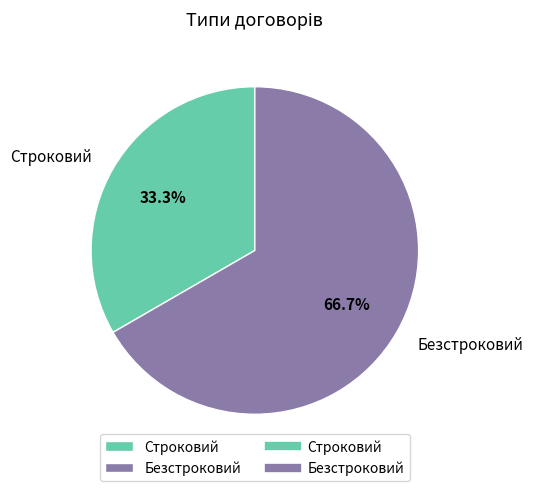

Which slice represents more than half of the pie?

Безстроковий